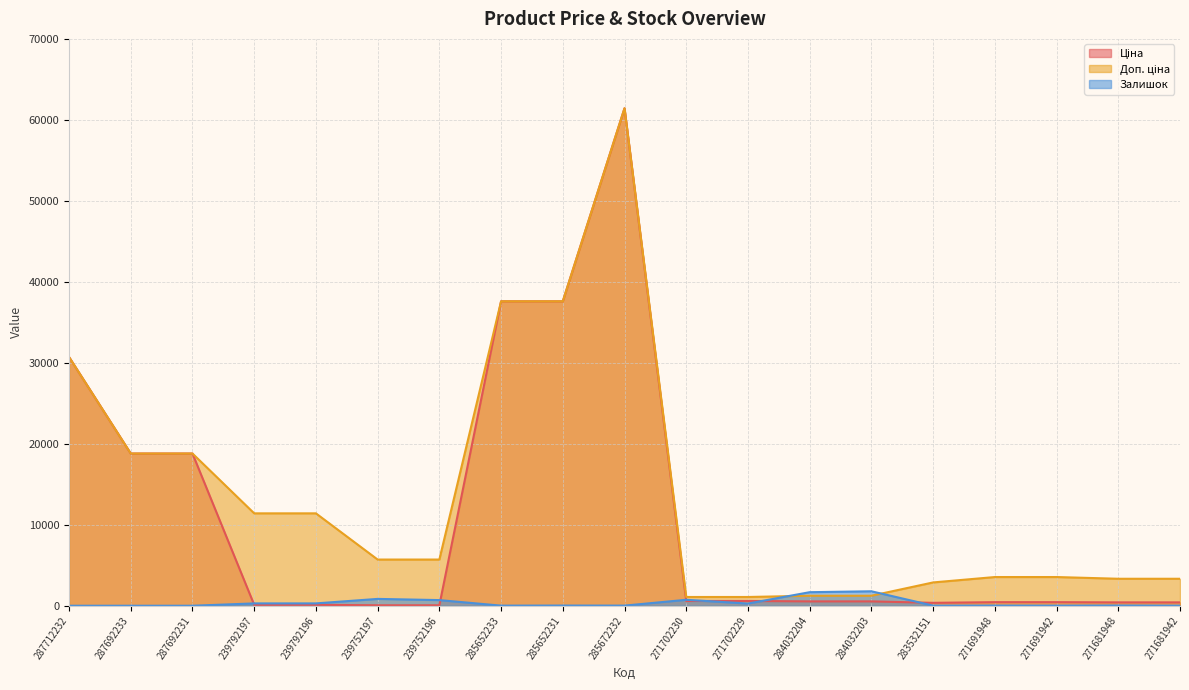

True or false: Залишок and Доп. ціна intersect in this chart.

True